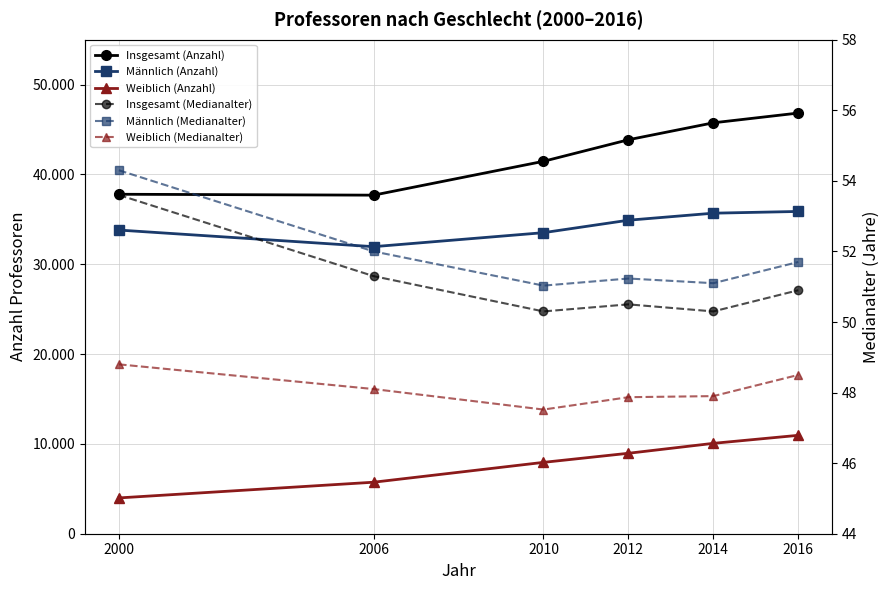

Reading right to left, list all the values displayed in this chart.

Insgesamt (Anzahl): 46835.0	45749.0	43862.0	41462.0	37694.0	37794.0
Männlich (Anzahl): 35880.0	35687.0	34905.0	33517.0	31959.0	33808.0
Weiblich (Anzahl): 10955.0	10062.0	8957.0	7945.0	5735.0	3986.0
Insgesamt (Medianalter): 50.9	50.3	50.5	50.3	51.3	53.6
Männlich (Medianalter): 51.7	51.1	51.2	51.0	52.0	54.3
Weiblich (Medianalter): 48.5	47.9	47.9	47.5	48.1	48.8